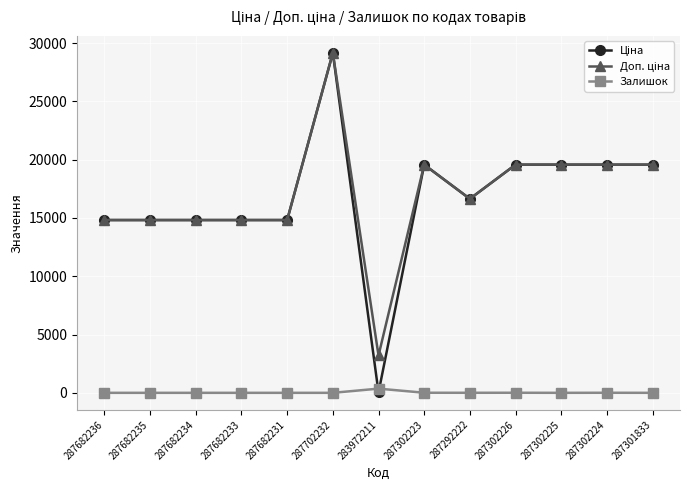

True or false: Залишок has a value of 0.0 at 287682236.

True